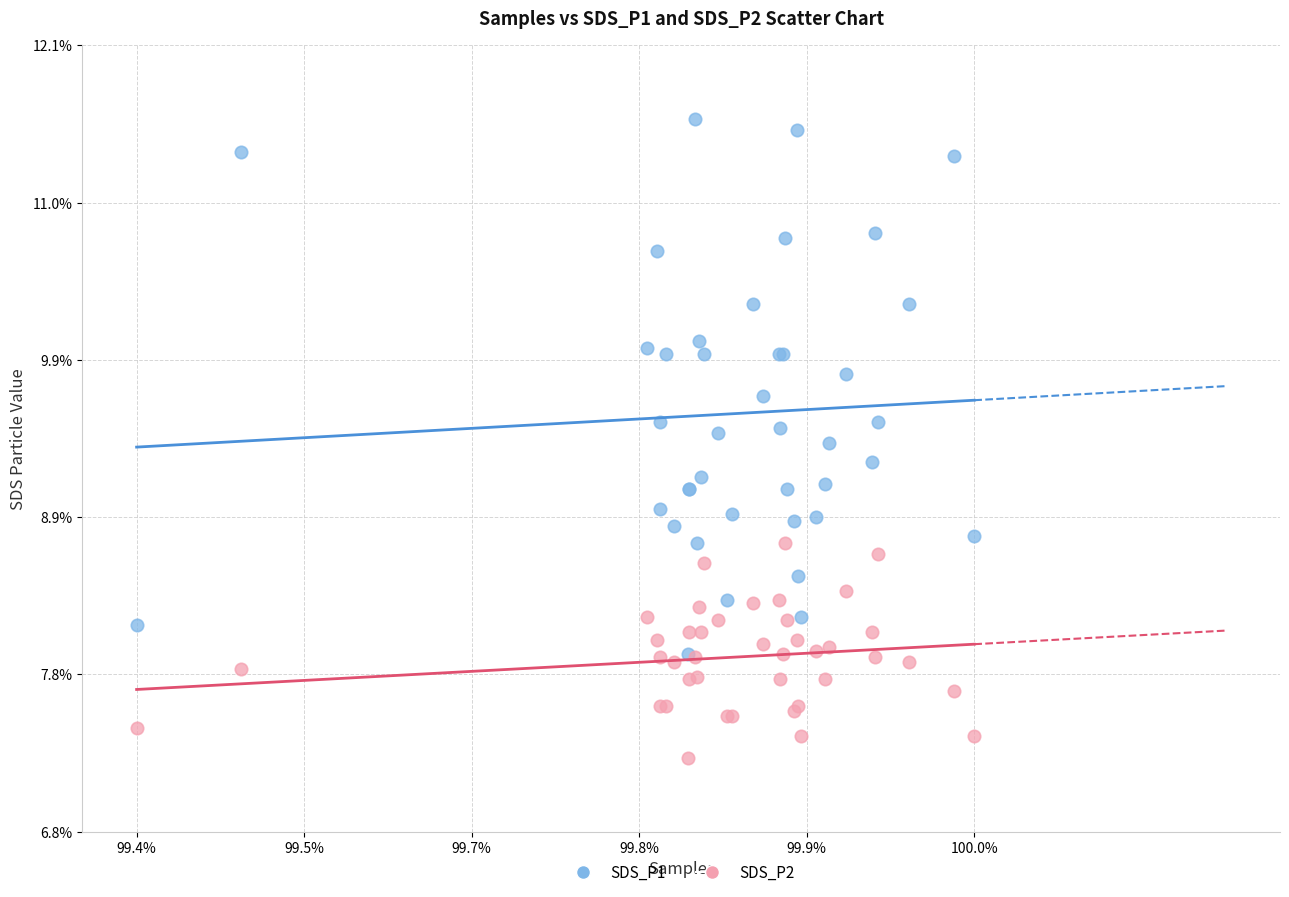

Which series has the widest spread of Y values?

SDS_P1